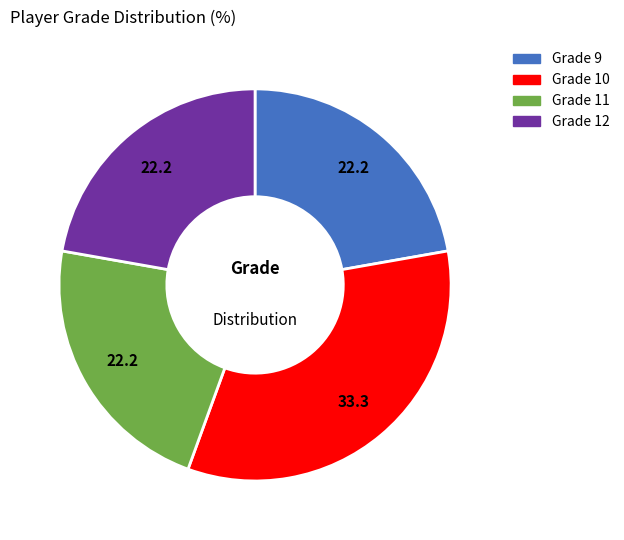

Does Grade 11 account for over 50% of the chart?

No